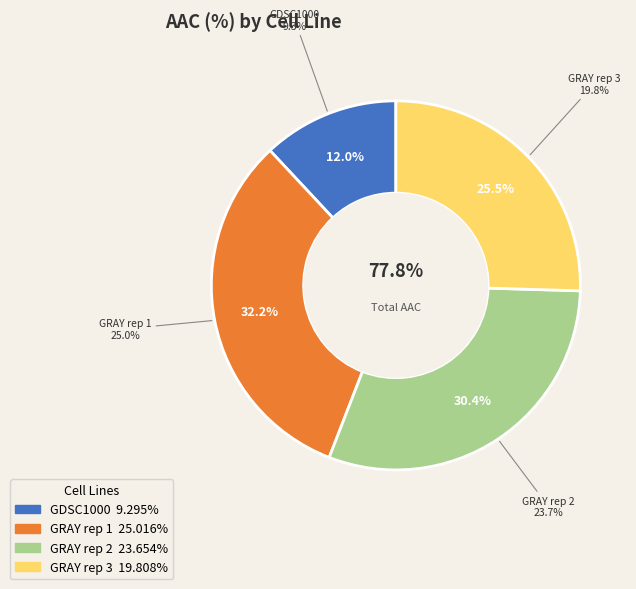

Rank the categories by value from lowest to highest.

GDSC1000, GRAY rep 3, GRAY rep 2, GRAY rep 1